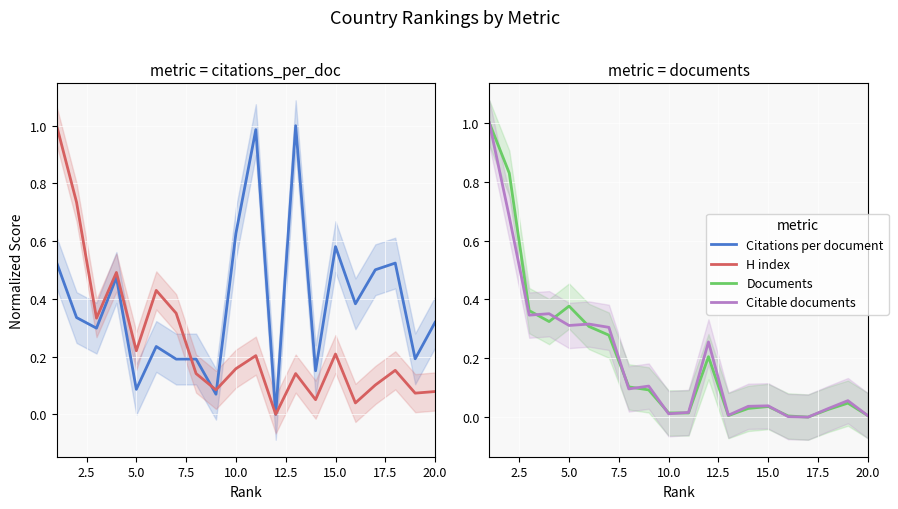

What is the sum of all Citations per document values?

7.7